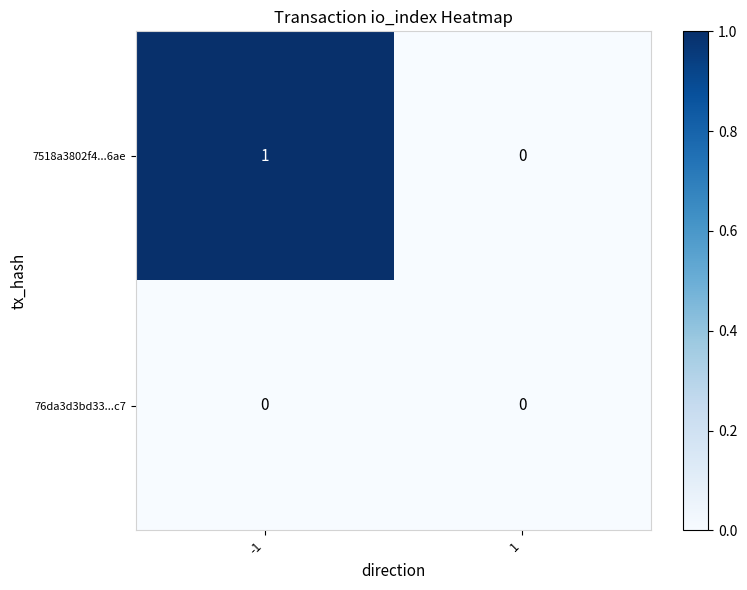

Reading left to right, list all the values displayed in this chart.

7518a3802f4...6ae: -1=1	1=0
76da3d3bd33...c7: -1=0	1=0